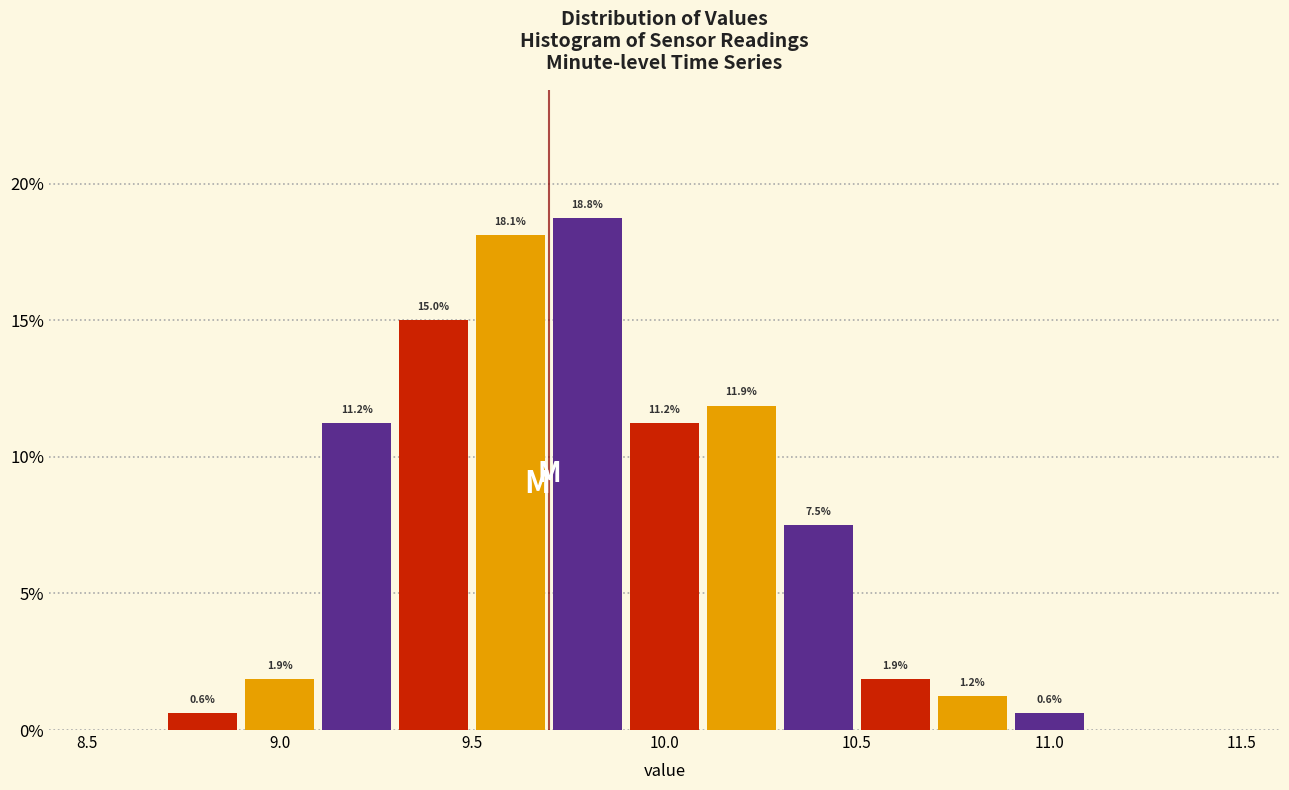

Which range on the x-axis has the tallest bar?

9.7 to 9.9